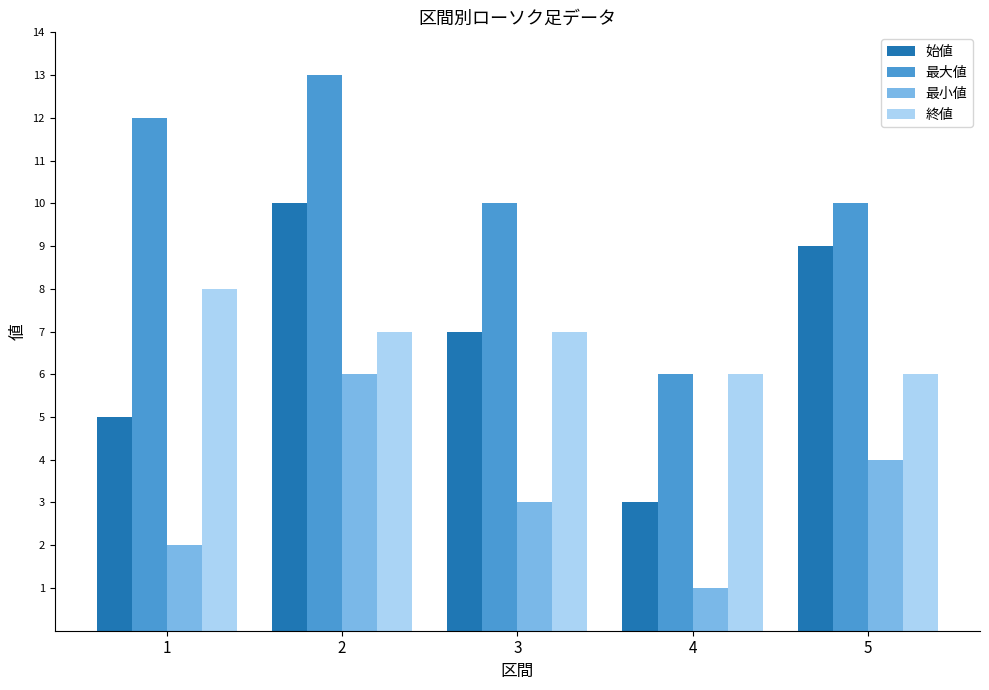

Which category has the highest value across all series?

2